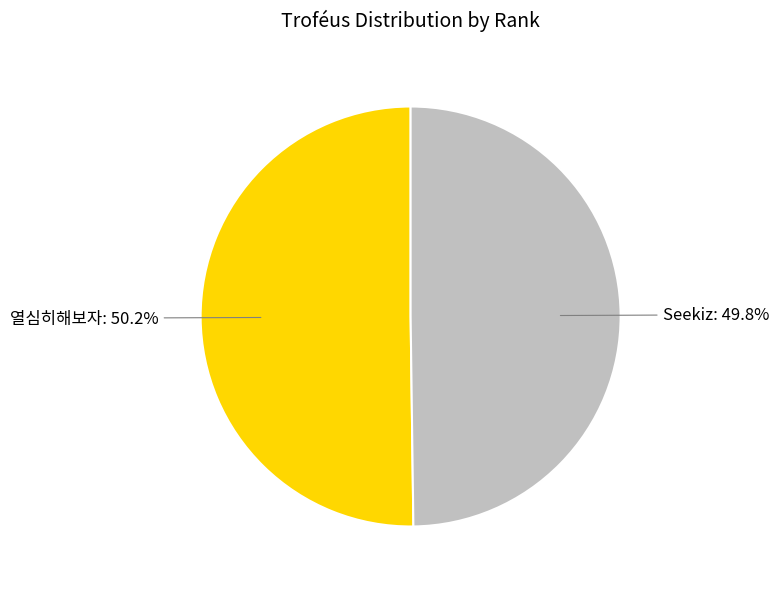

How many slices are in this pie chart?

2